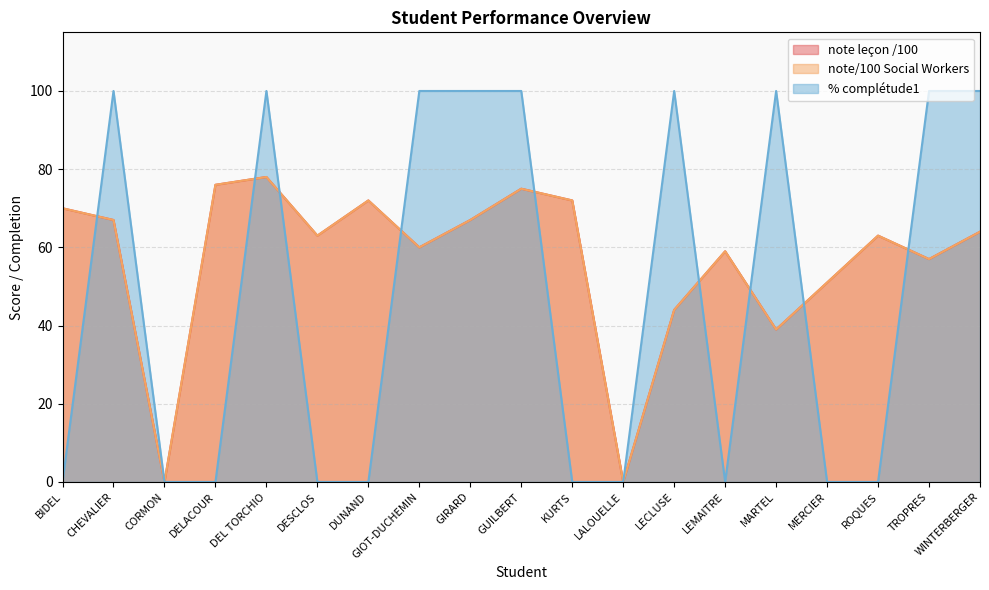

Is the value of % complétude1 at TROPRES greater than the value of note leçon /100 at TROPRES?

Yes